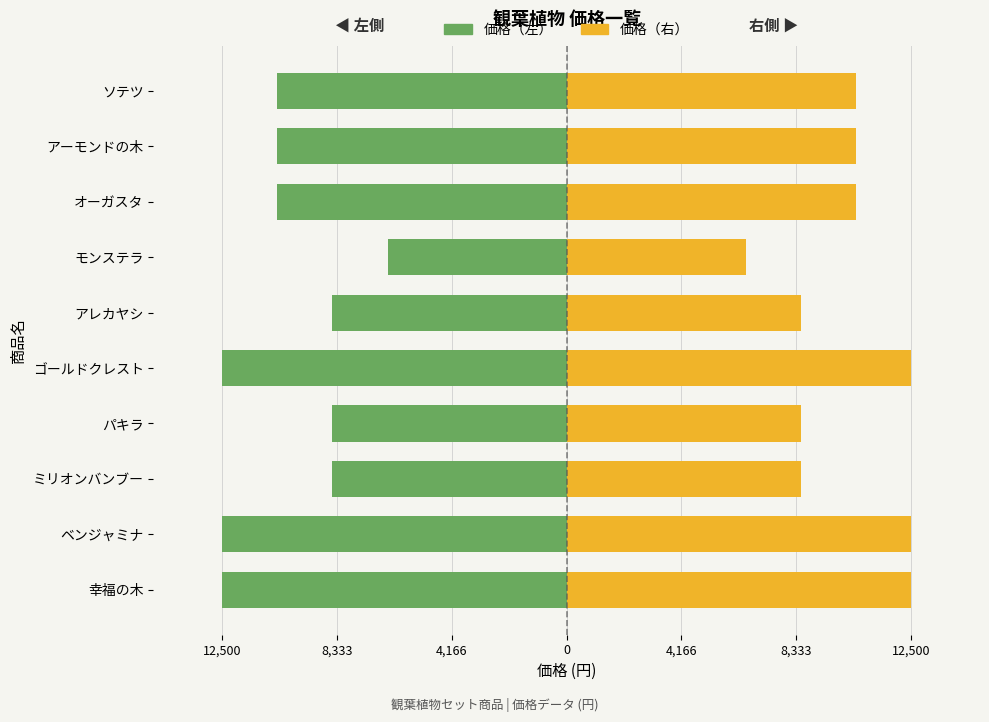

At how many categories does at least one series exceed 2376?

10